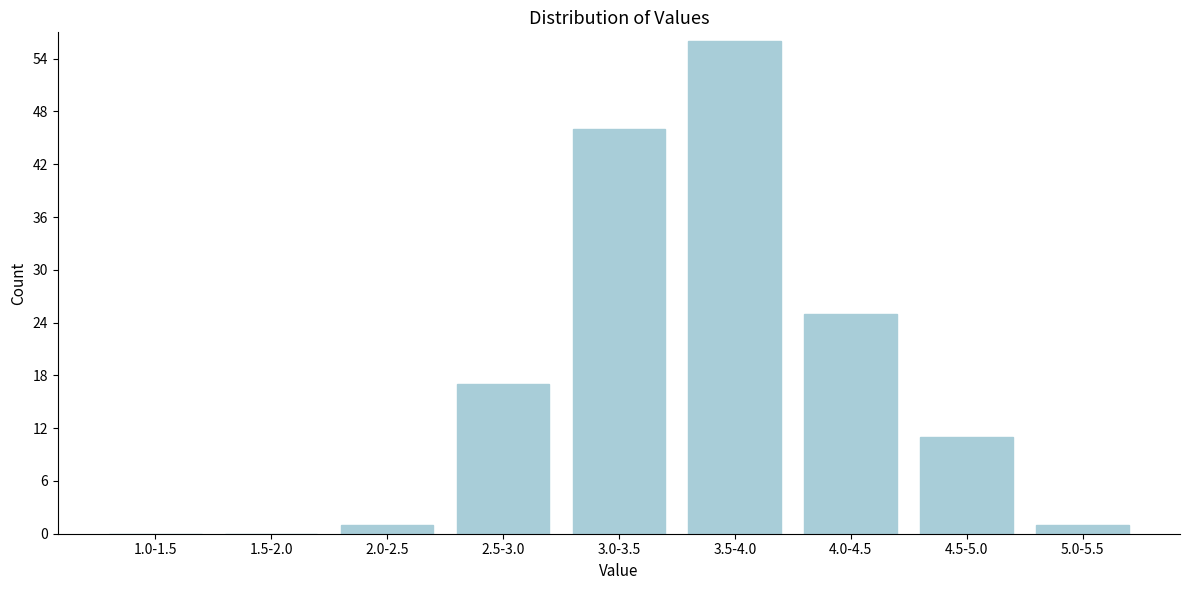

Reading left to right, list all the values displayed in this chart.

1.0-1.5=0	1.5-2.0=0	2.0-2.5=1	2.5-3.0=17	3.0-3.5=46	3.5-4.0=56	4.0-4.5=25	4.5-5.0=11	5.0-5.5=1